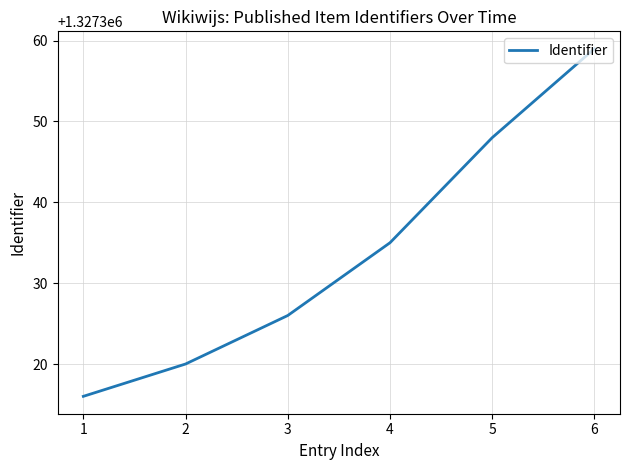

What is the change in value from 5 to 6?

+11